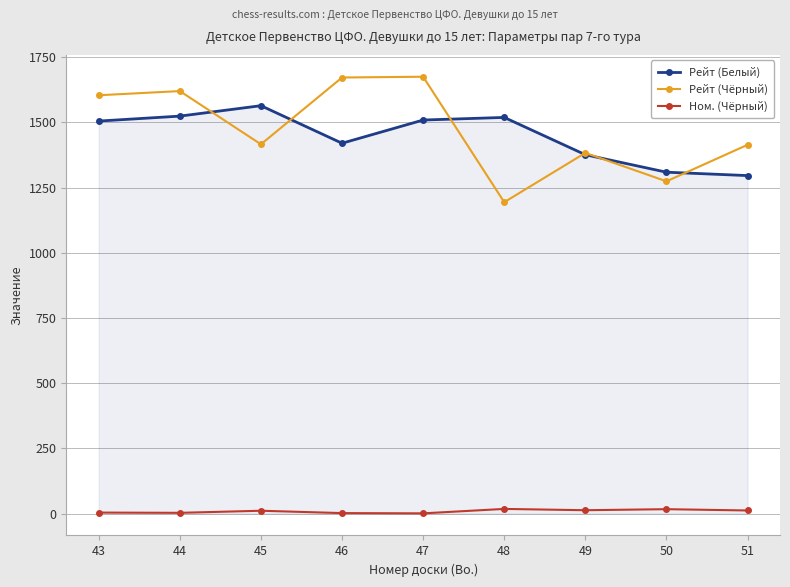

True or false: Рейт (Чёрный) and Ном. (Чёрный) cross at least once.

False